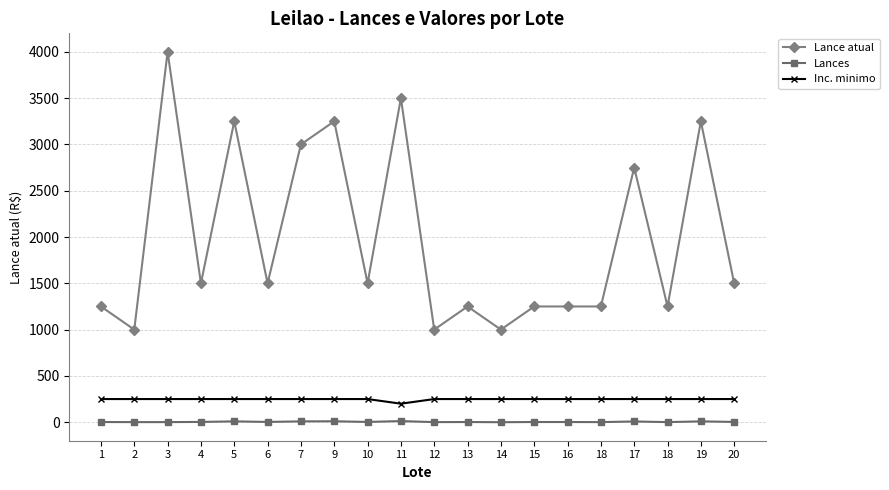

At which category is the sum across all series the highest?

3